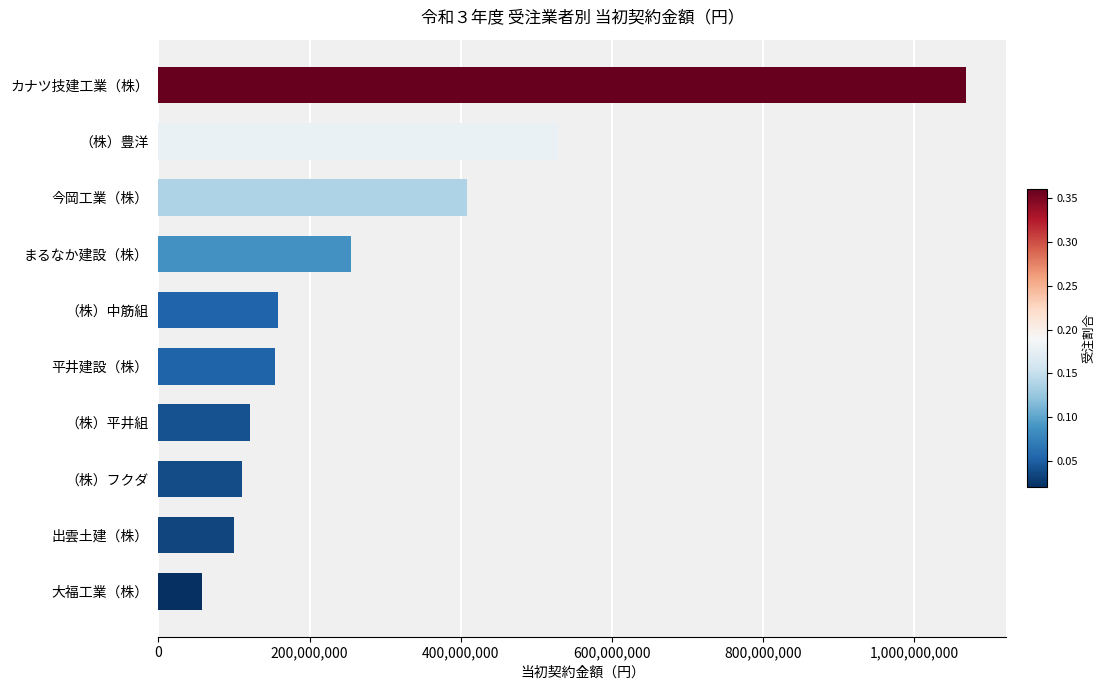

How many bars are there in total?

10